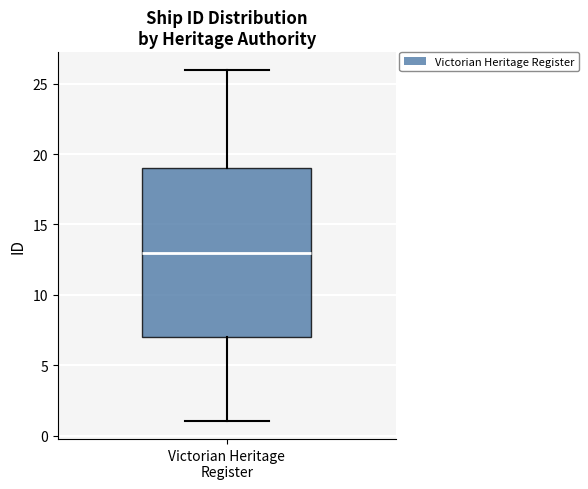

Where does the upper whisker of the box for Victorian Heritage Register end on the y-axis? The values are not printed on the chart, so give them approximately, as read against the axis.

26